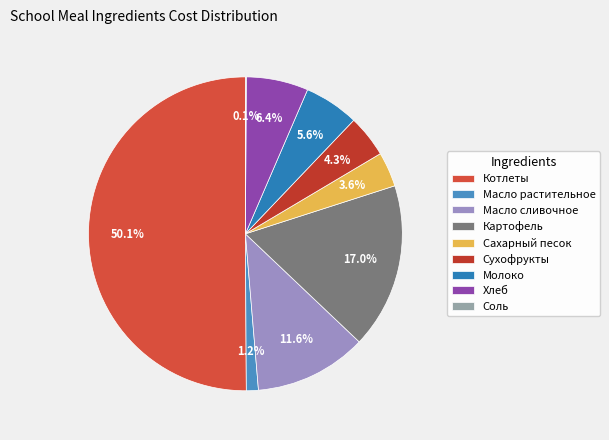

What is the smallest slice in the pie chart?

Соль